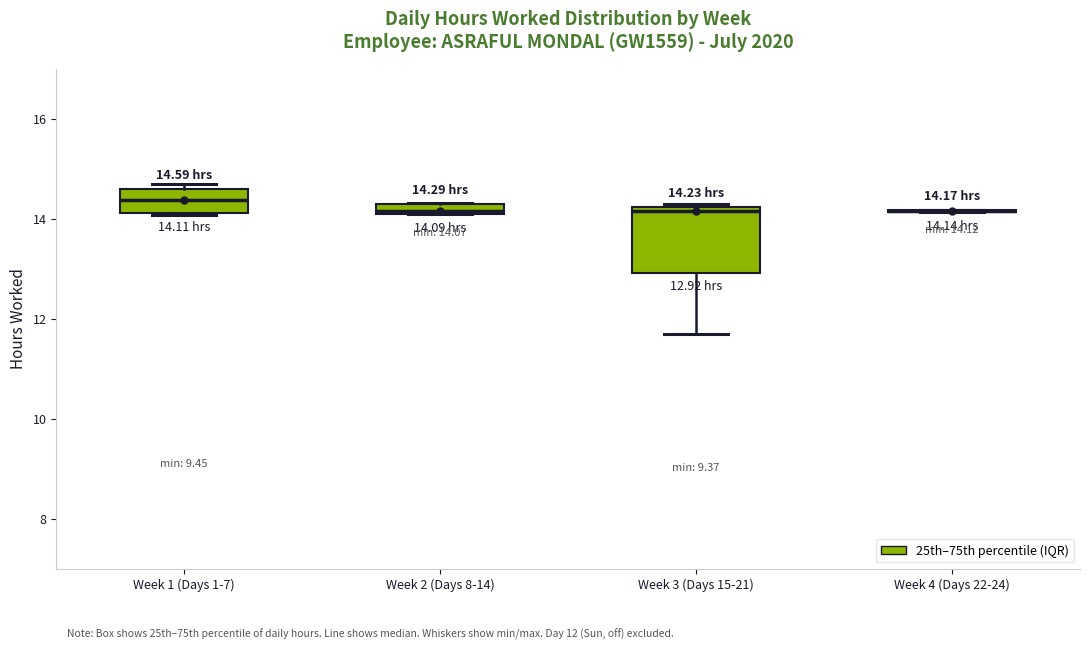

Which box is the tallest, from its lower edge to its upper edge?

Week 3 (Days 15-21)